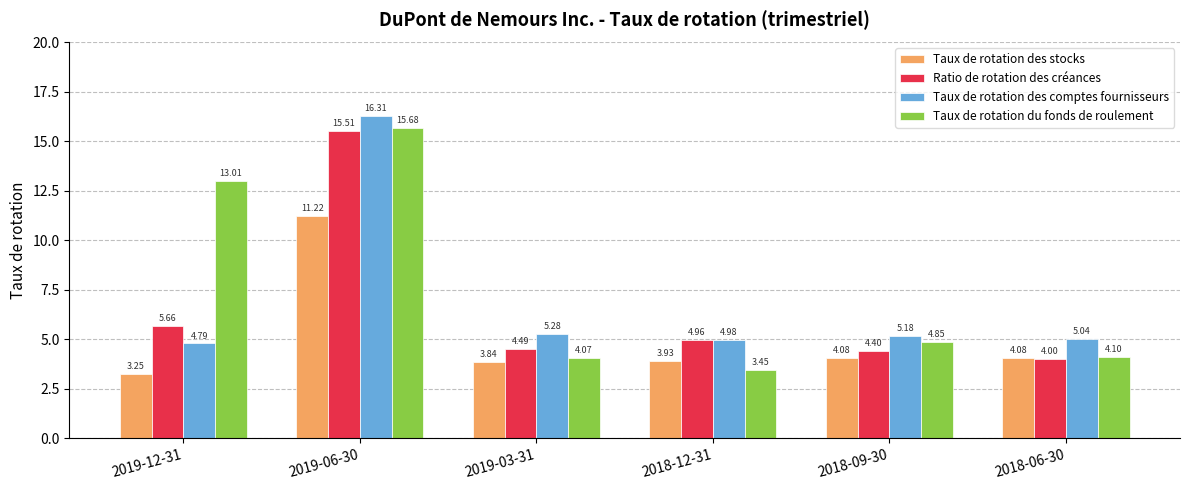

What is the spread (max minus min) of values at 2018-06-30?

1.0